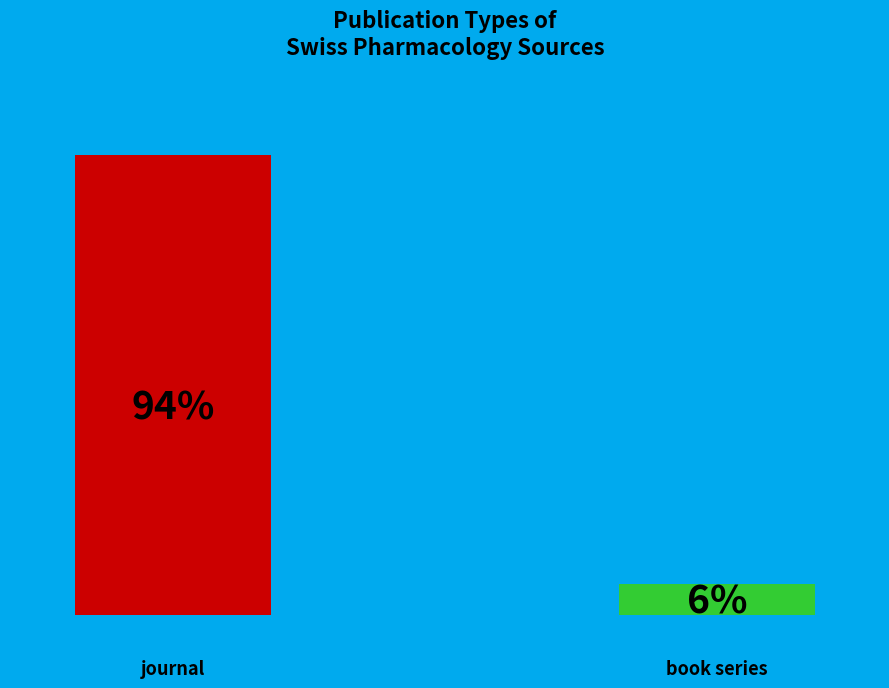

Which category has the smallest portion of the pie?

book series